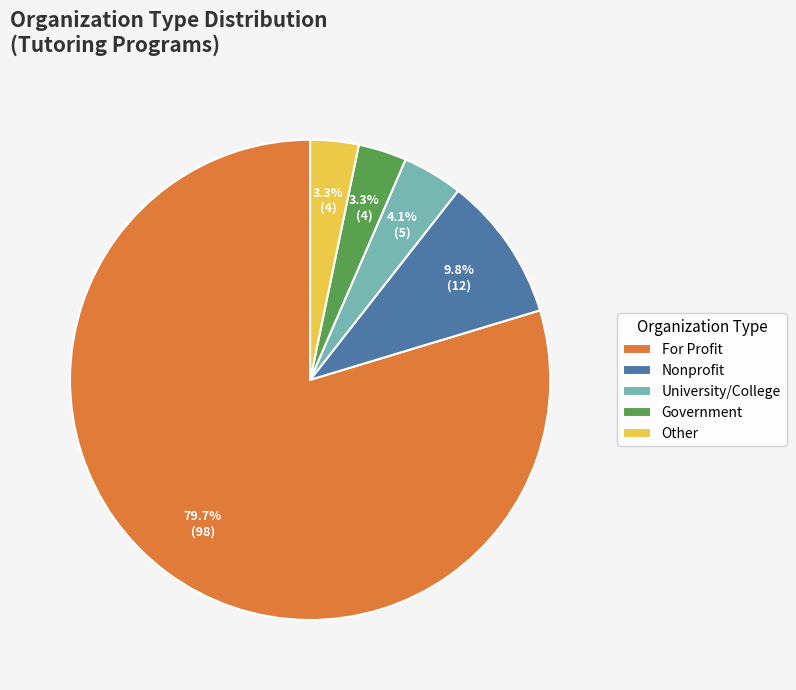

To the nearest percent, what is the combined percentage of Other and For Profit?

83%